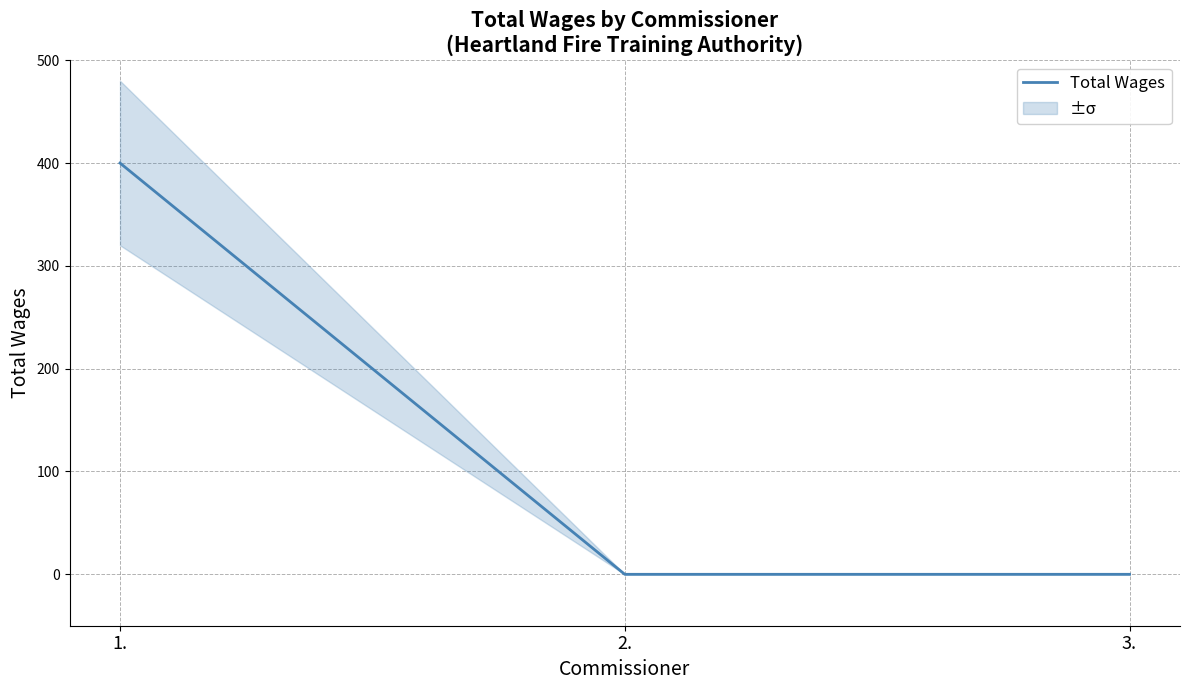

Is it true that the value at 2. is 0?

True